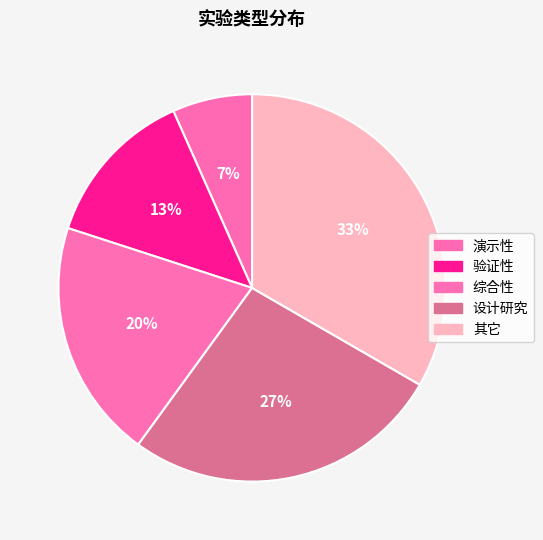

How many slices are in this pie chart?

5